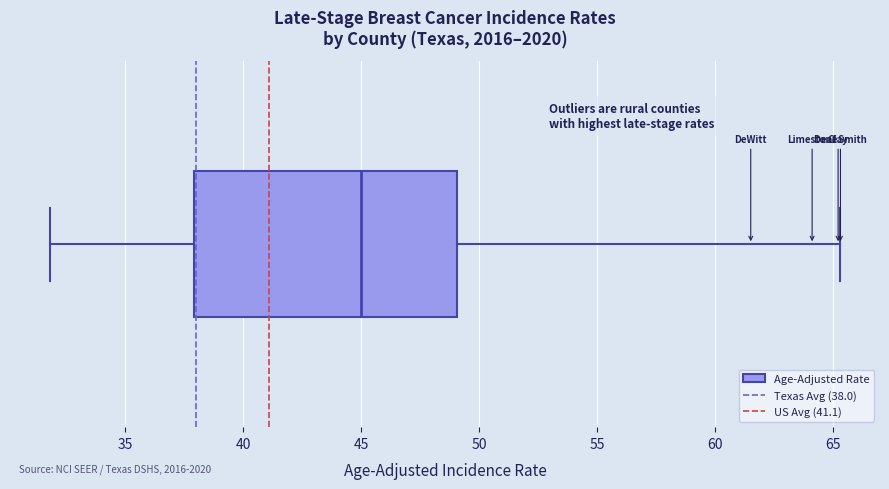

Read this box plot against the x-axis: the position of the median line, the range covered by the box, and the ends of both whiskers. The values are not printed on the chart, so give them approximately, as read against the axis.

median 45.0, box 38.0 to 49.0, whiskers 32.0 to 65.5